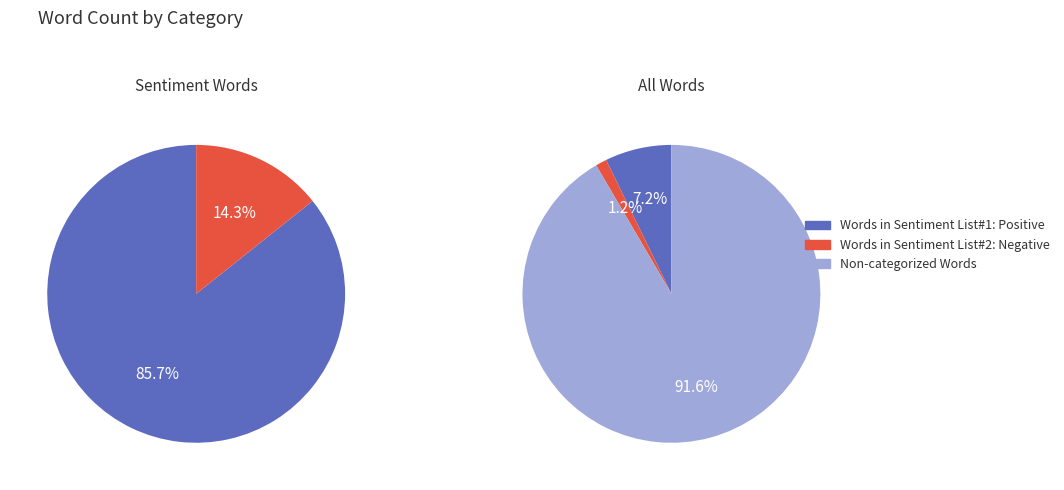

How many slices are in this pie chart?

3